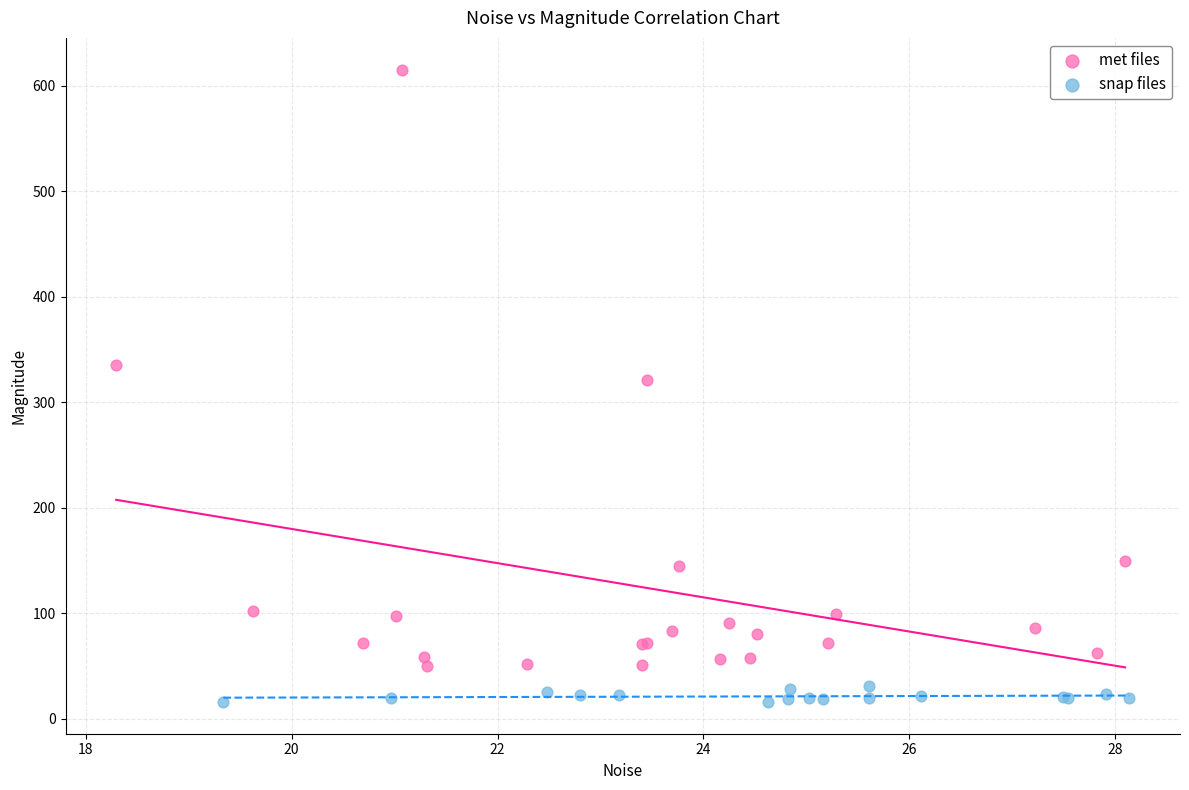

Which series contains the highest Y value?

met files